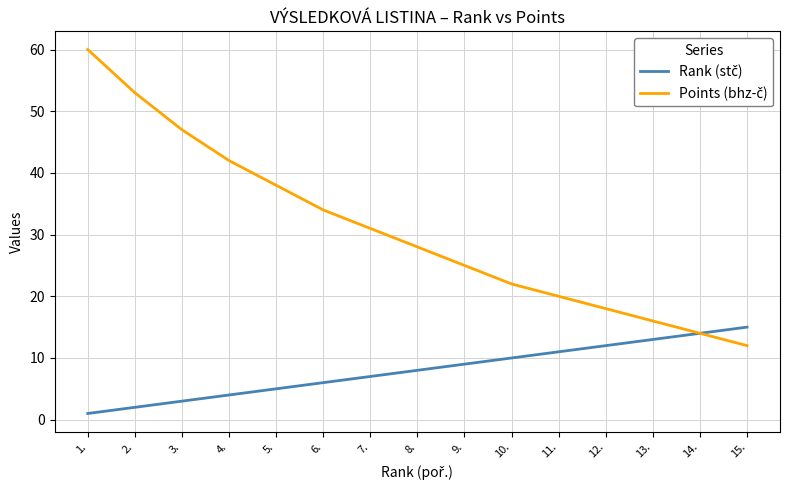

What is the greatest value displayed?

60